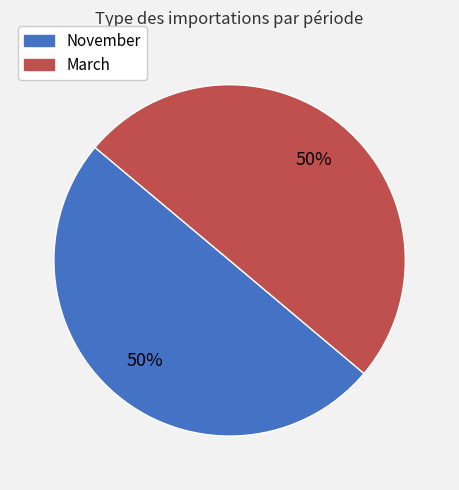

The March slice represents 65% of the pie. True or false?

False